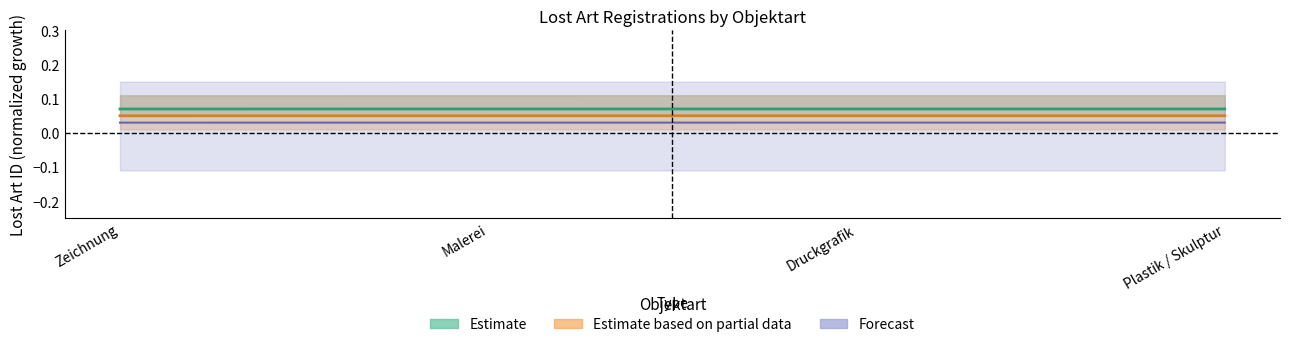

What is the label of the 2nd point from the left?

Malerei